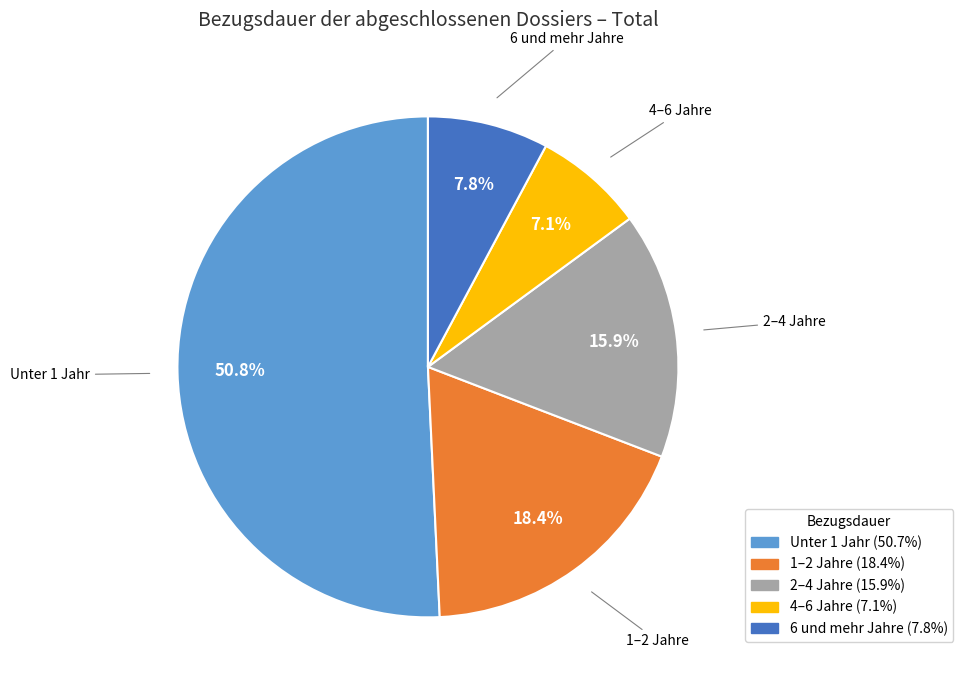

Is there a majority slice in this chart?

Yes